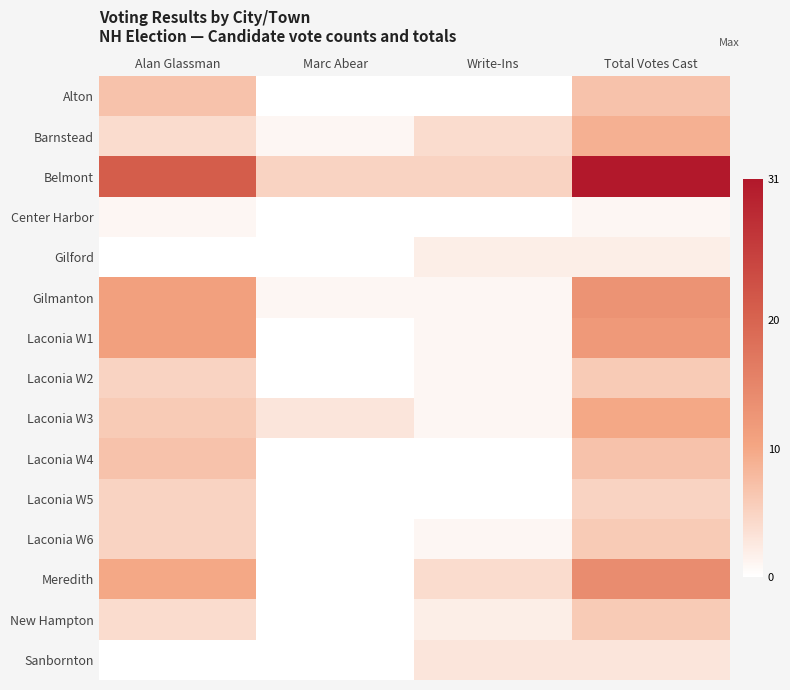

True or false: Laconia W2 has a value of 0 at Marc Abear.

True